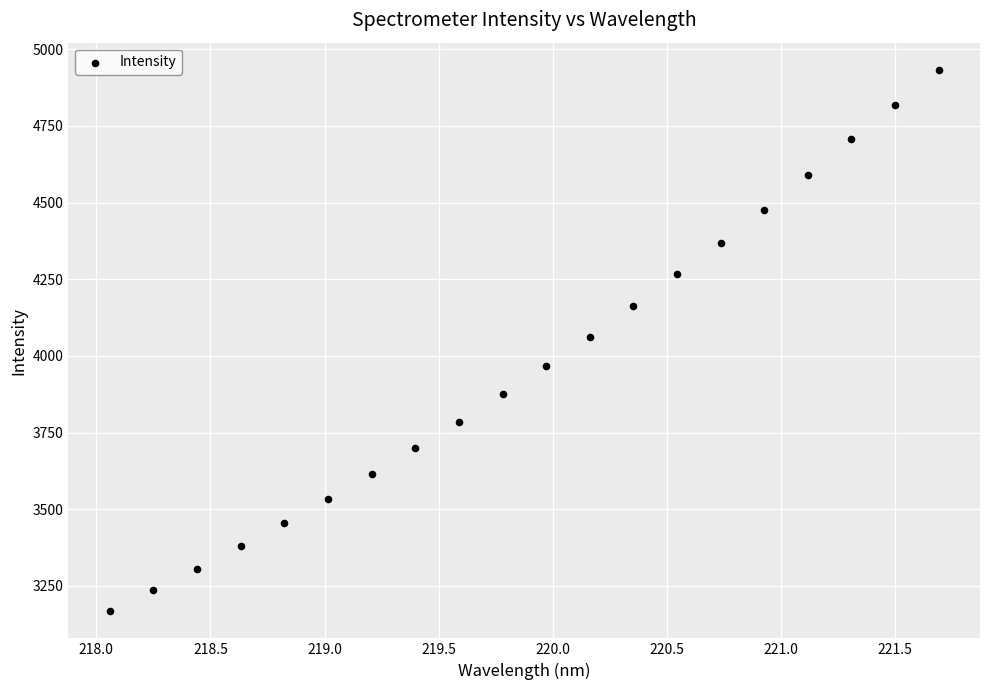

What is the range of Y values (max minus min)?

1766.2